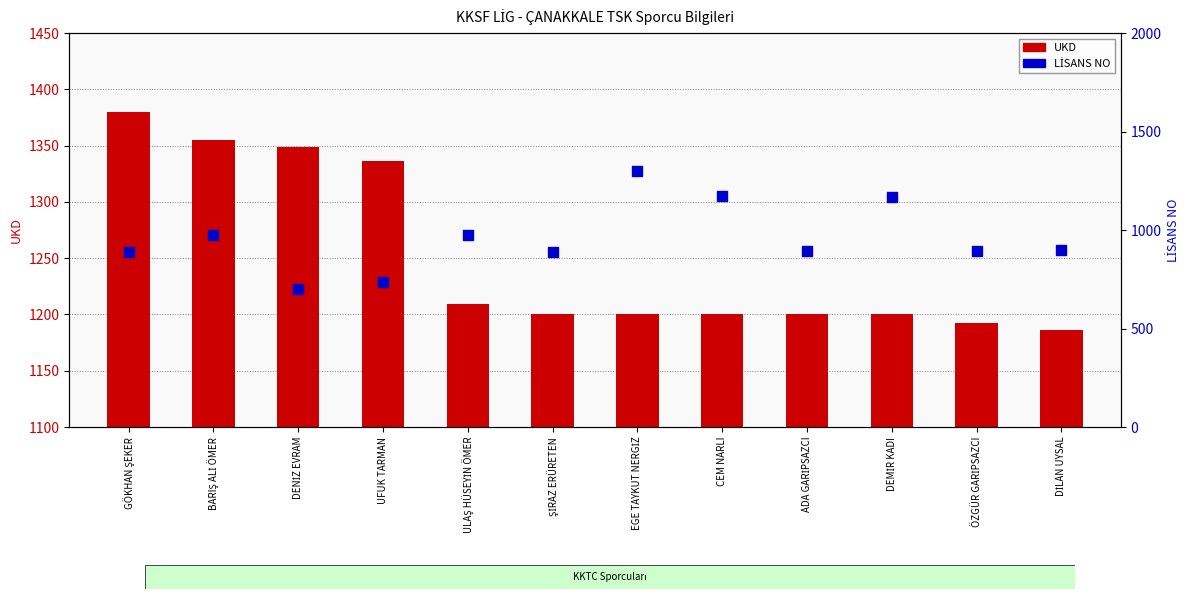

Which series contains the lowest Y value?

LİSANS NO